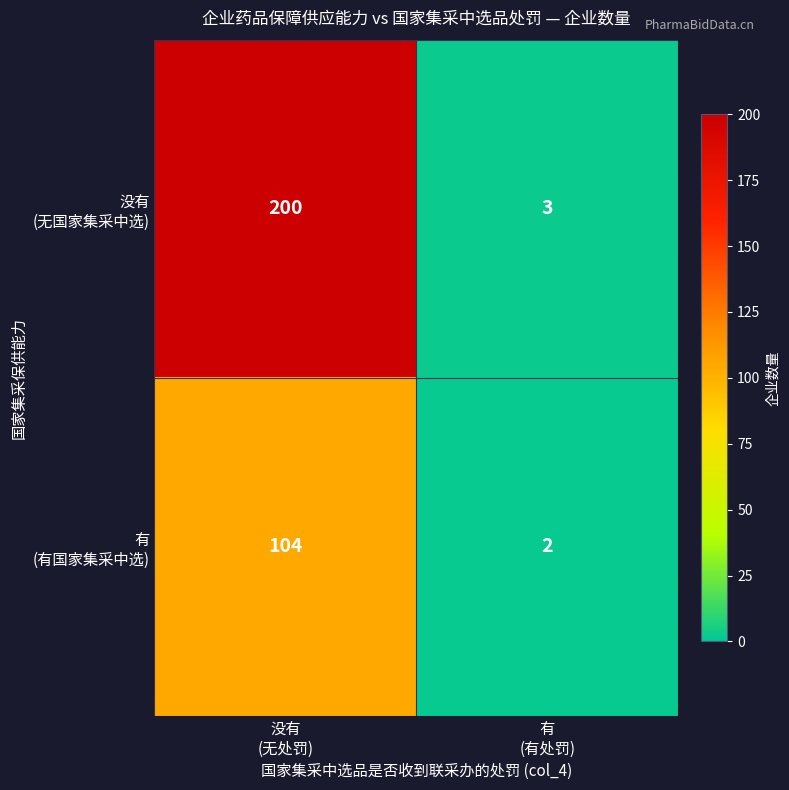

What is the maximum value shown in the chart?

200